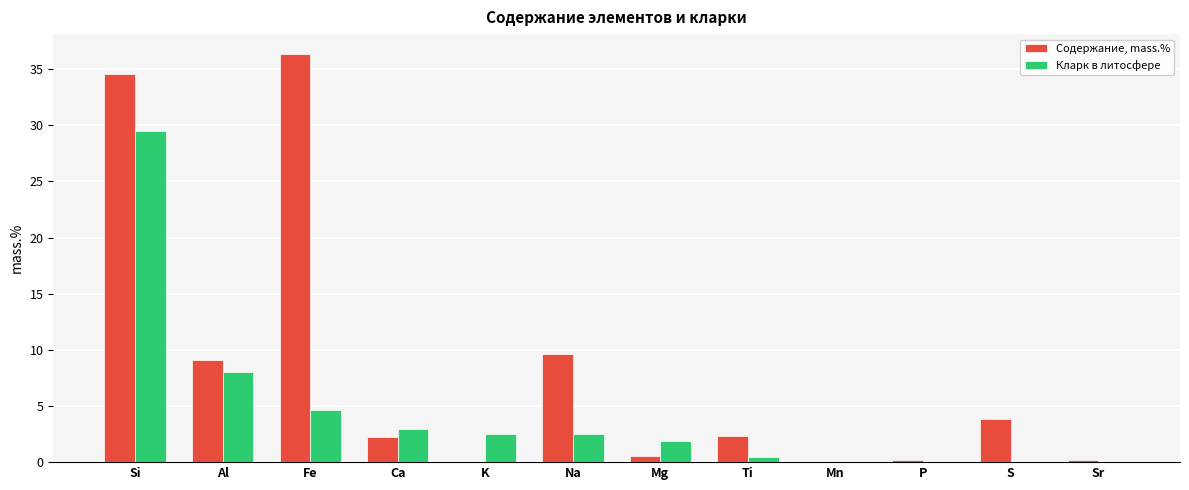

Which series has the widest spread of values?

Содержание, mass.%